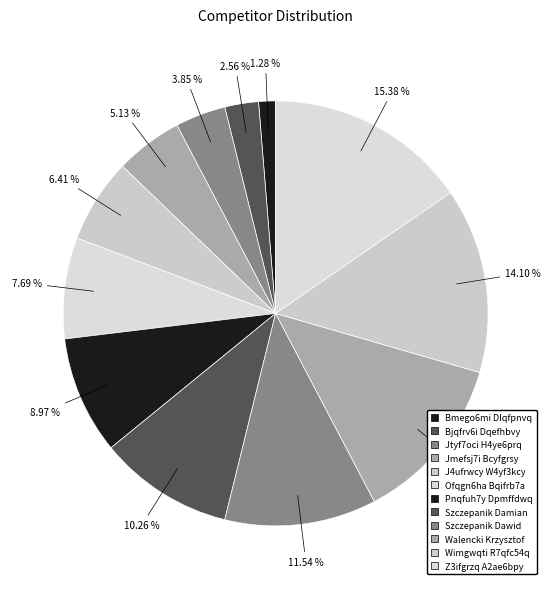

Is it true that Walencki Krzysztof is 4% of the pie?

False